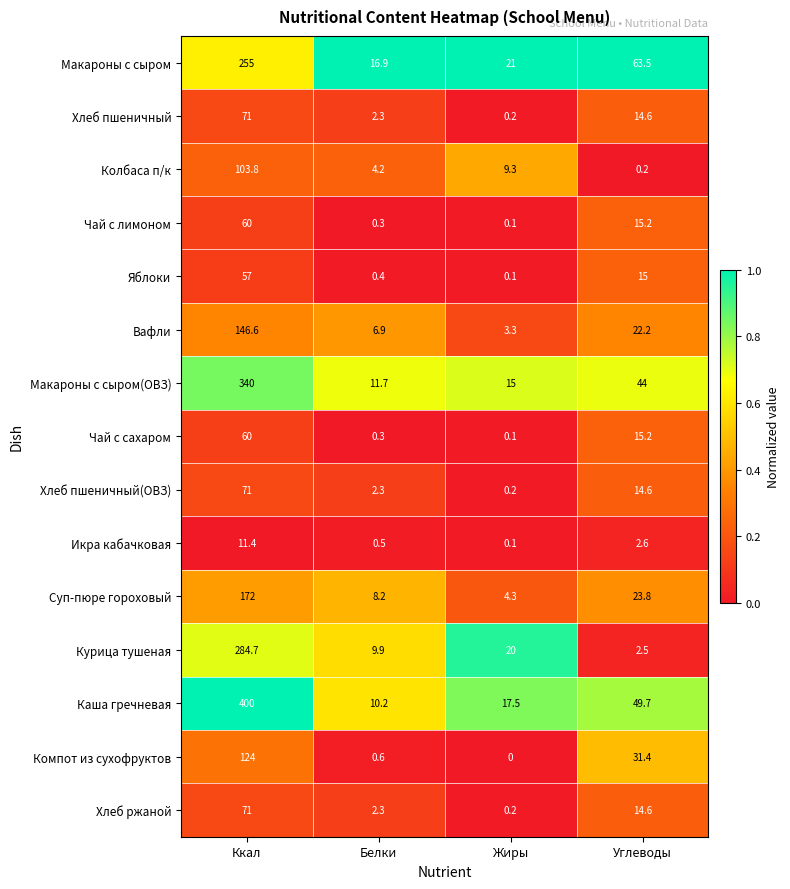

Which series has the largest range (max minus min)?

Каша гречневая